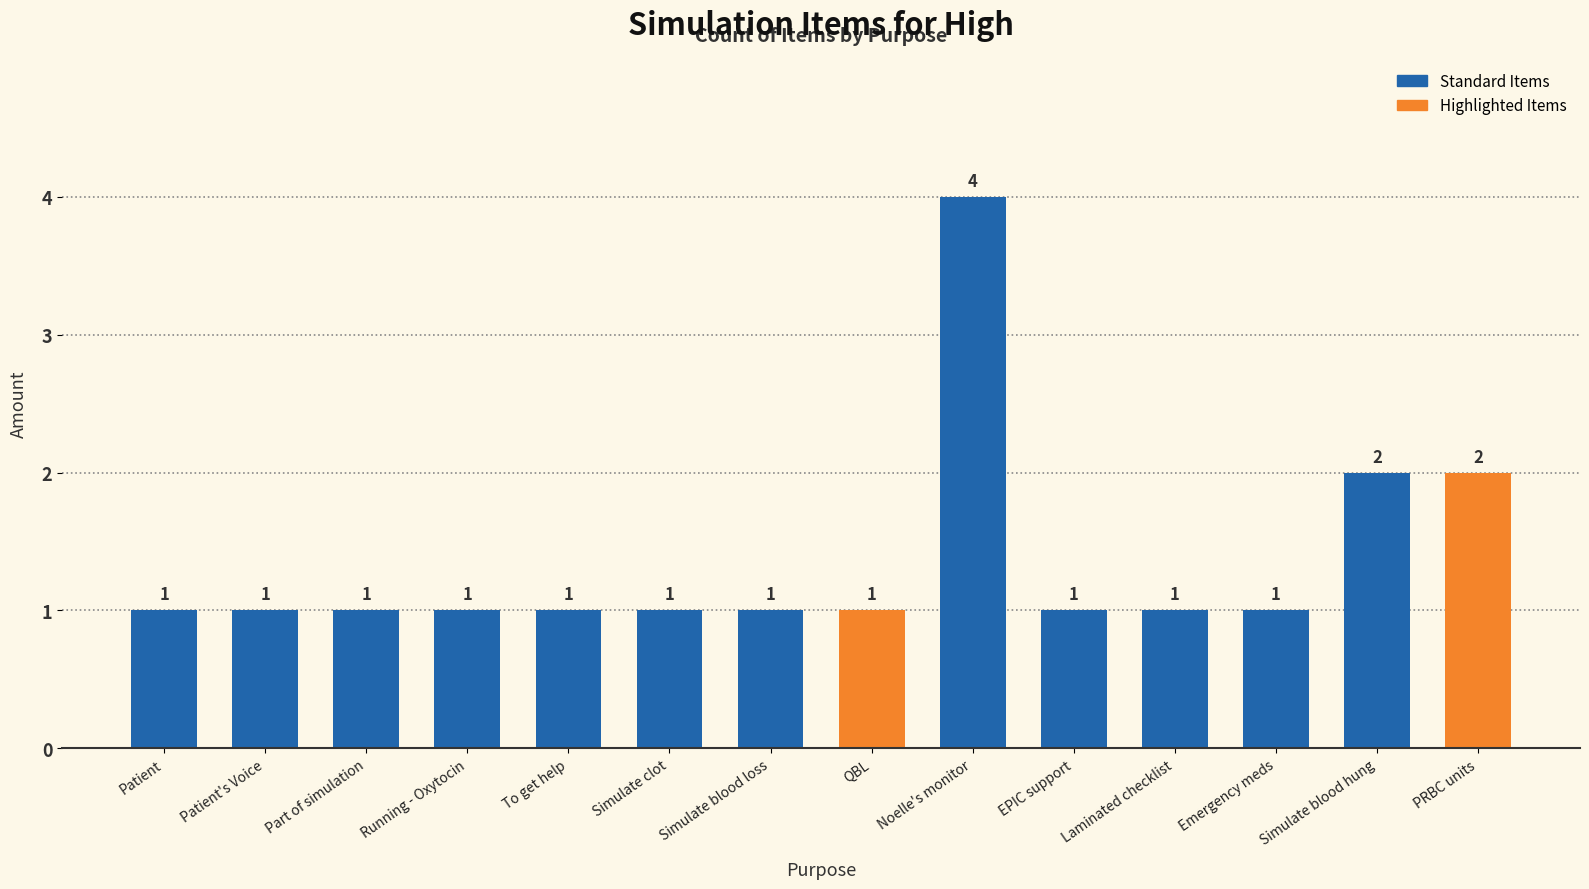

Reading left to right, extract all data points from this chart.

1	1	1	1	1	1	1	1	4	1	1	1	2	2